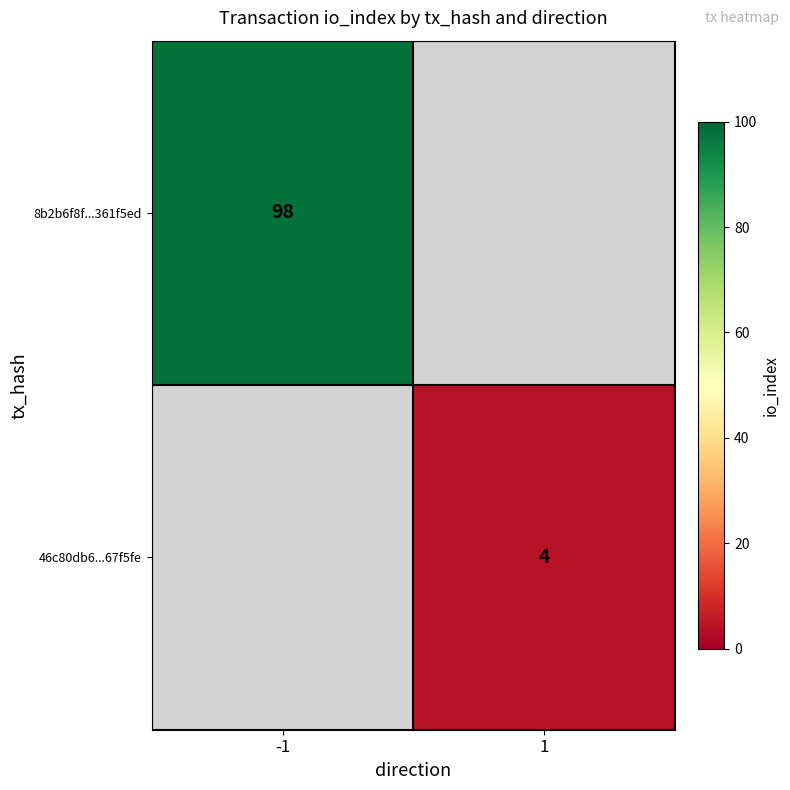

The value of 8b2b6f8f...361f5ed at -1 is 45. True or false?

False